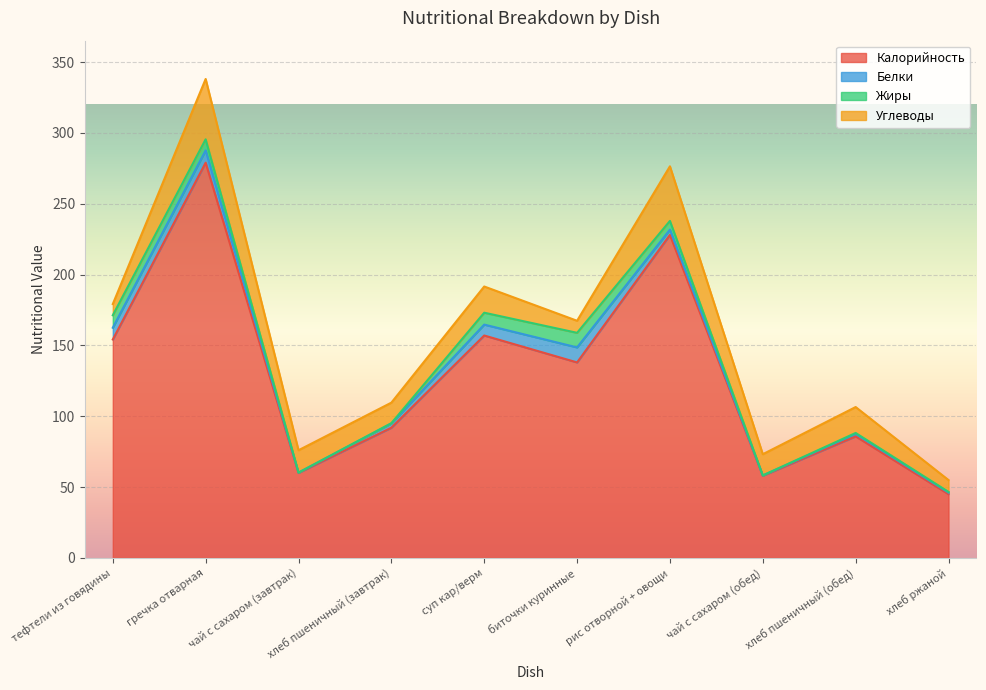

Between which two adjacent categories do Жиры and Углеводы first intersect?

тефтели из говядины and гречка отварная